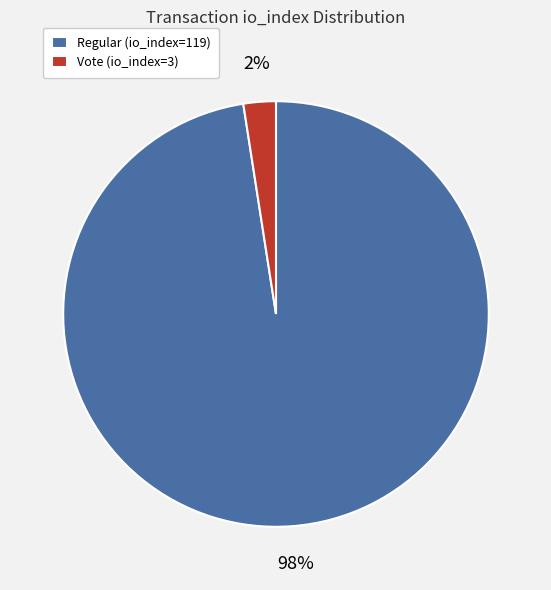

True or false: Vote (io_index=3) accounts for 13% of the total.

False